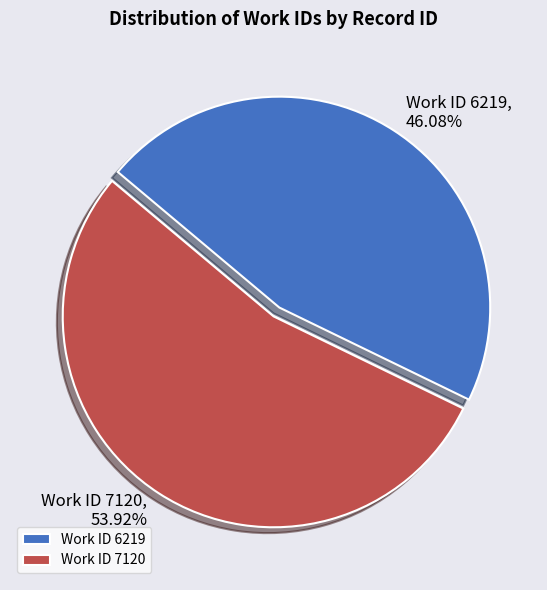

Between Work ID 7120 and Work ID 6219, which is larger?

Work ID 7120